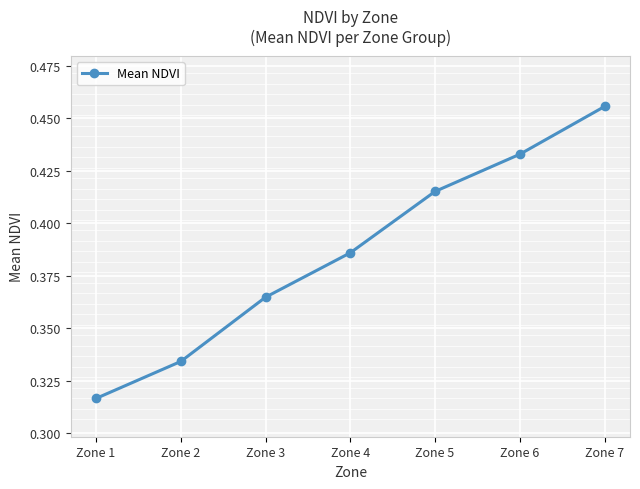

Which label corresponds to the largest value in the chart?

Zone 7